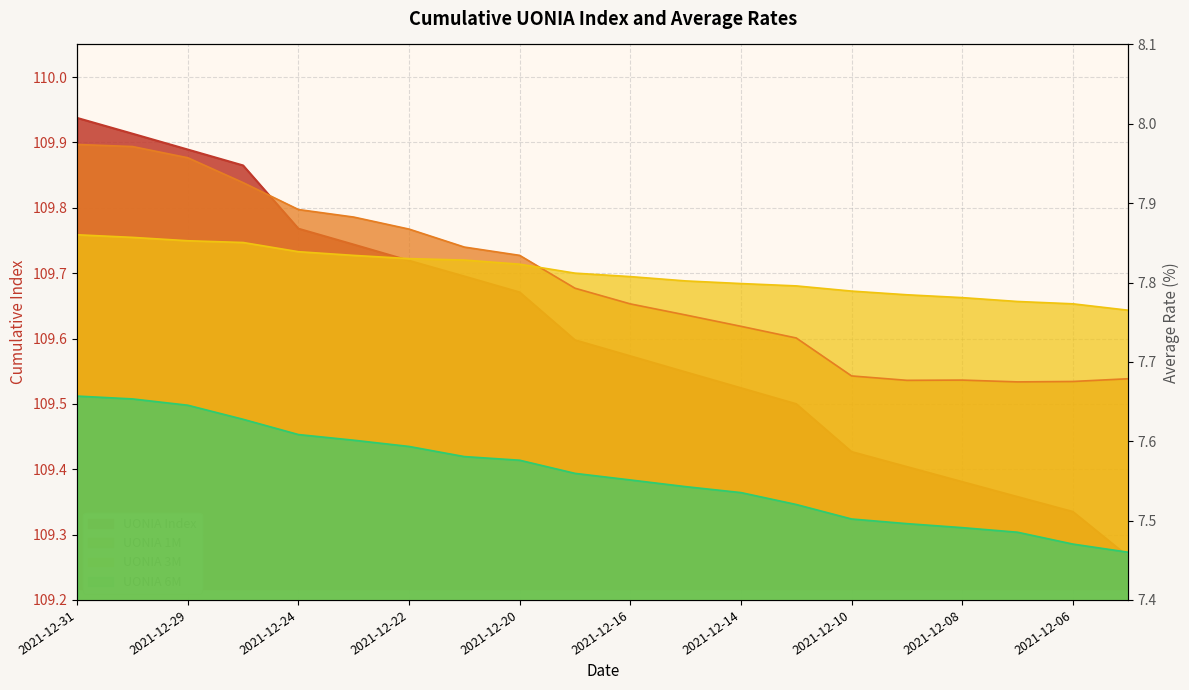

Rank the series at 2021-12-23 from highest to lowest value.

UONIA Index, UONIA 1M, UONIA 3M, UONIA 6M